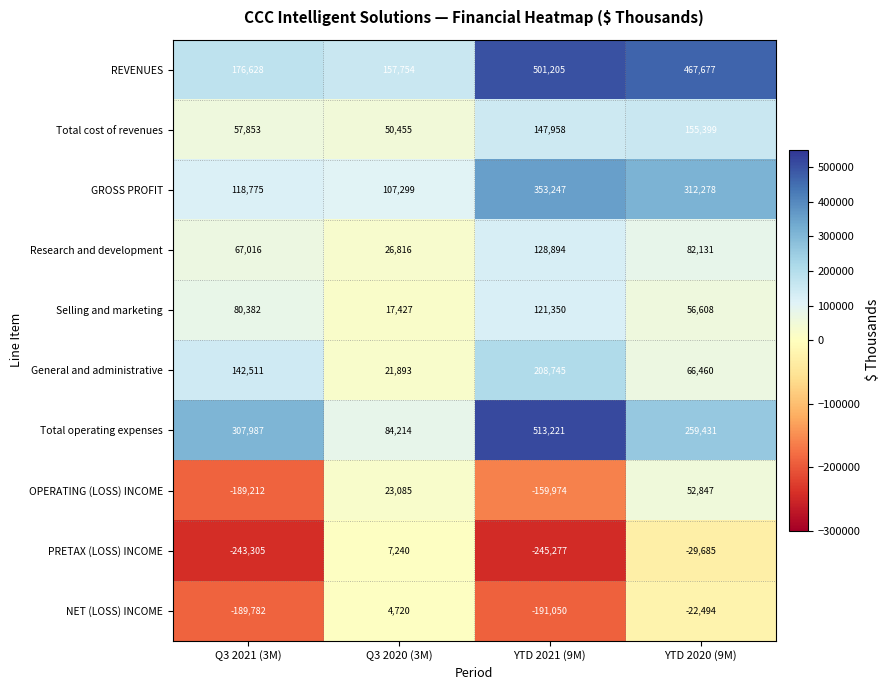

What is the sum of the Total cost of revenues values at YTD 2020 (9M) and Q3 2021 (3M)?

213252